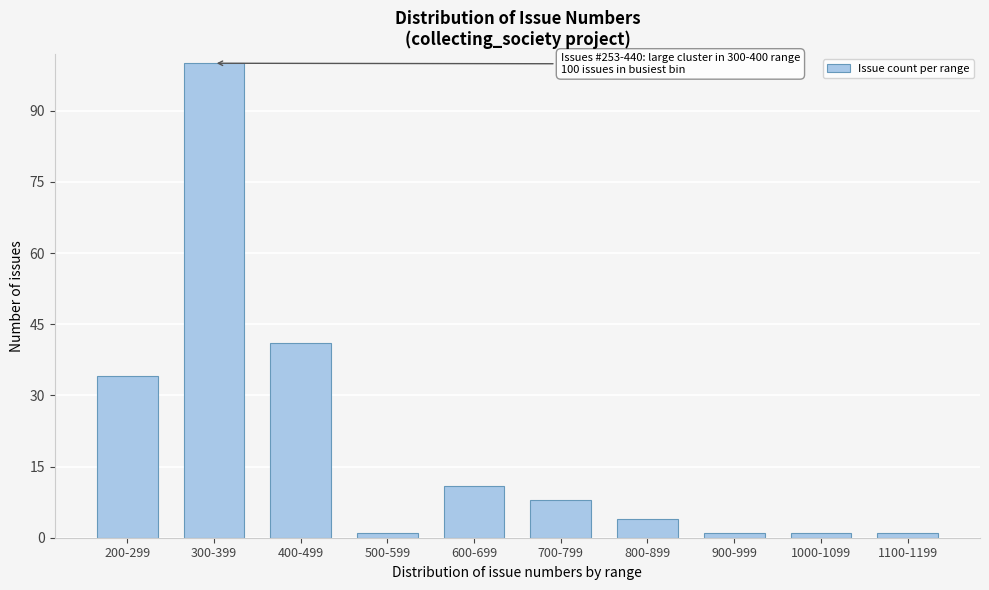

Reading left to right, what are all the values shown in this chart?

34	100	41	1	11	8	4	1	1	1